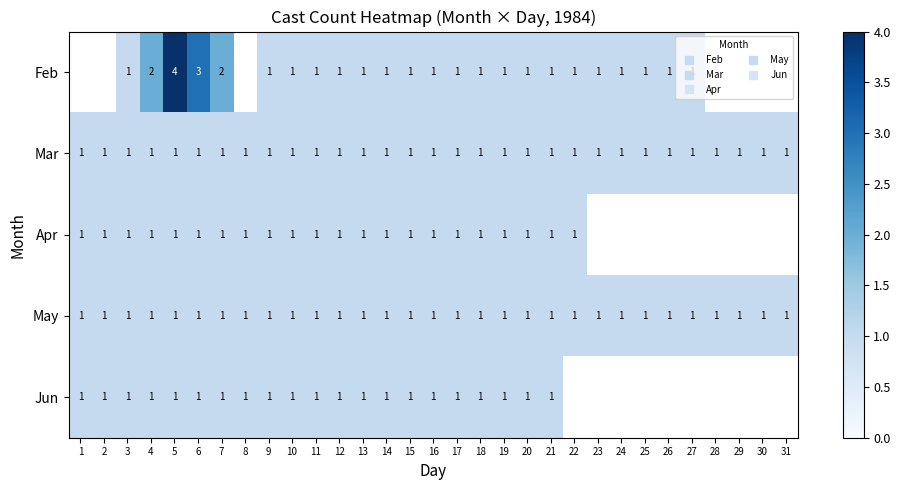

Which series has the largest total across all categories?

Feb